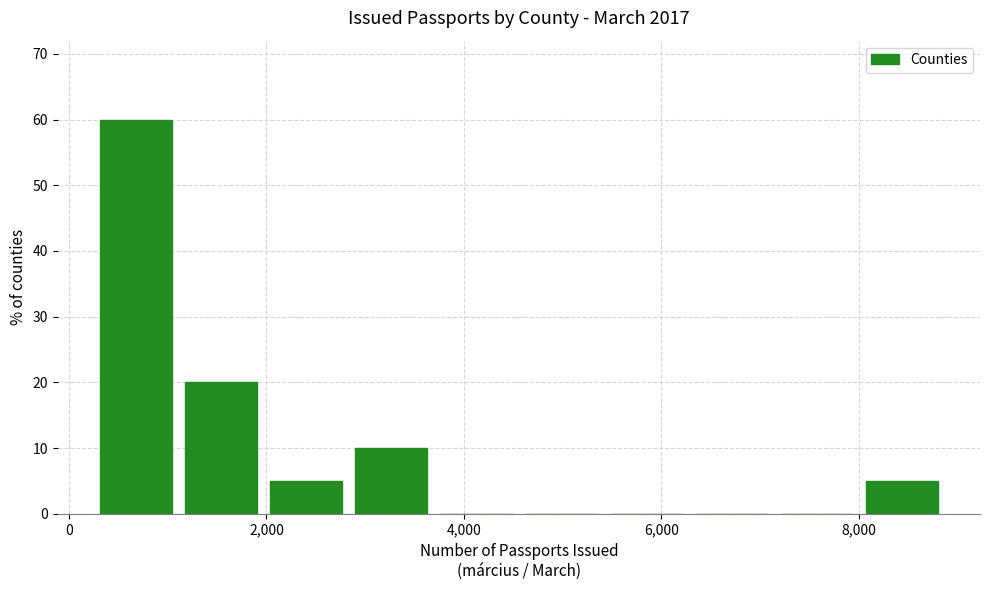

Reading left to right, list every bar in this chart as the range it spans on the x-axis followed by its height. Neither the bar edges nor the heights are printed on the chart, so give them approximately, as read against the axes.

200 to 1200: 60
1200 to 2000: 20
2000 to 2800: 5
2800 to 3600: 10
3600 to 4600: 0
4600 to 5400: 0
5400 to 6200: 0
6200 to 7200: 0
7200 to 8000: 0
8000 to 8800: 5